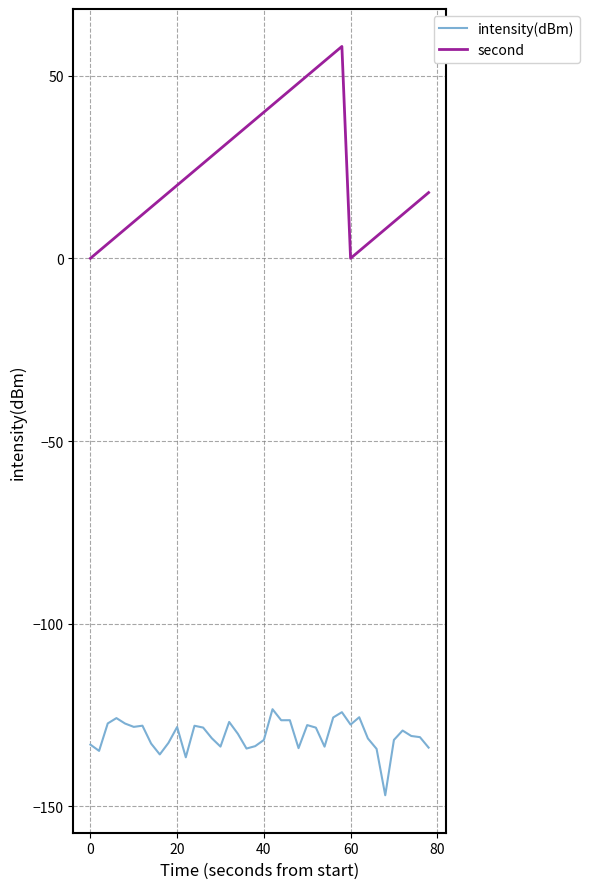

Rank the series by their average value, from highest to lowest.

second, intensity(dBm)